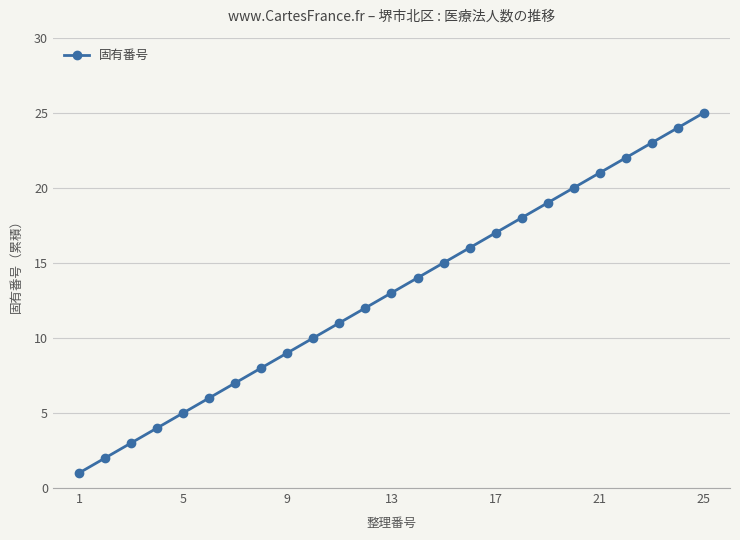

Reading left to right, list all the values displayed in this chart.

1	2	3	4	5	6	7	8	9	10	11	12	13	14	15	16	17	18	19	20	21	22	23	24	25